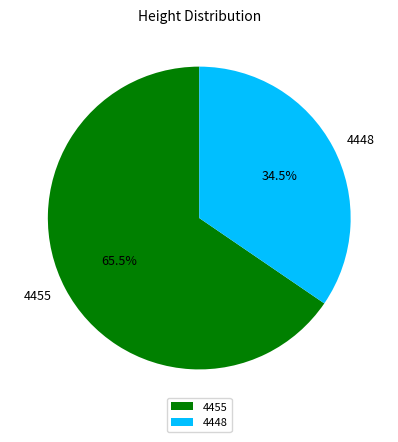

How many slices are in this pie chart?

2